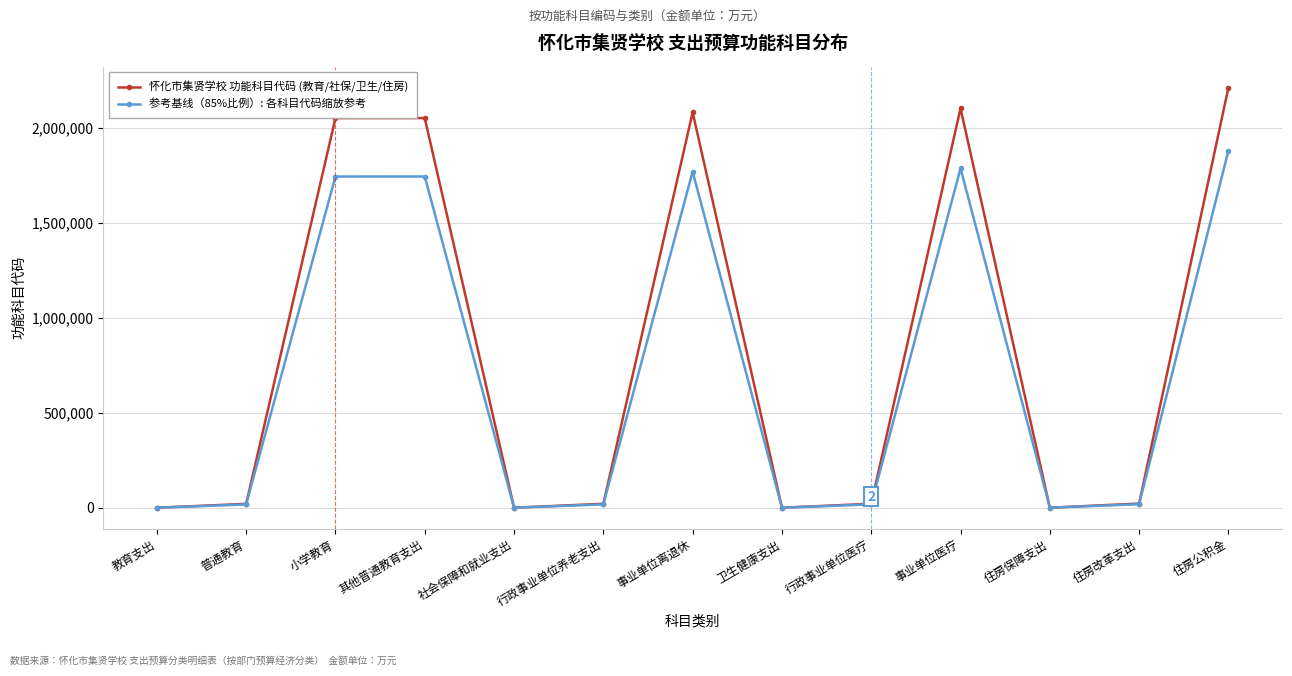

What is the label of the 1st point from the left?

教育支出